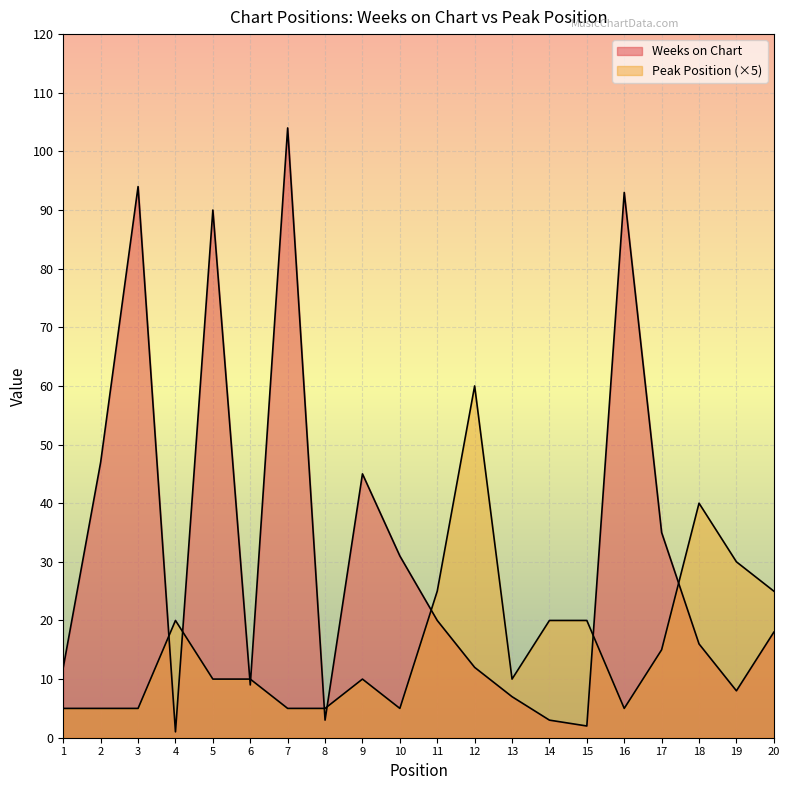

Where is the first local minimum for Weeks on Chart?

4